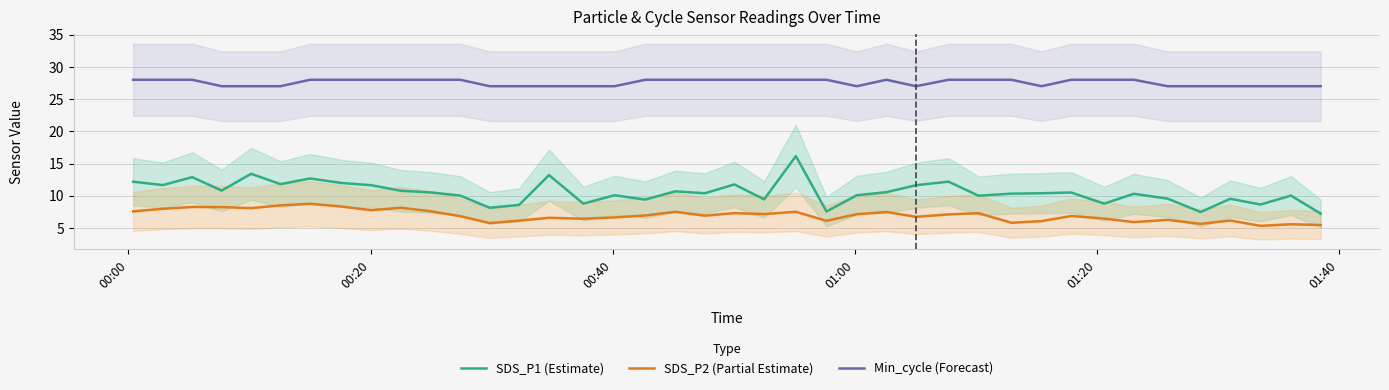

How many values in the SDS_P2 (Partial Estimate) series exceed 6?

33